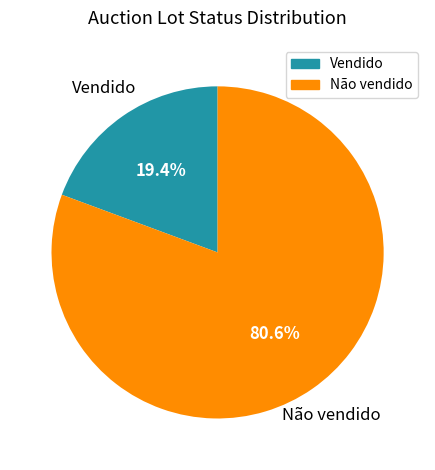

How many slices are in this pie chart?

2